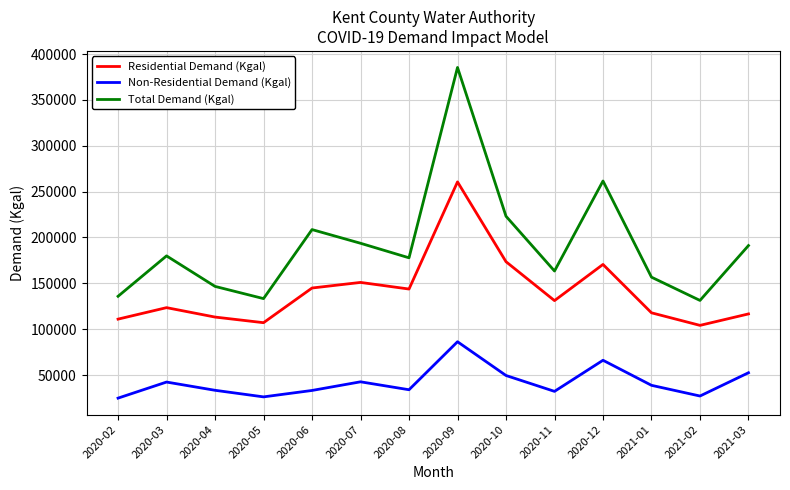

What is the difference between the highest and lowest values at 2020-05?

107128.1